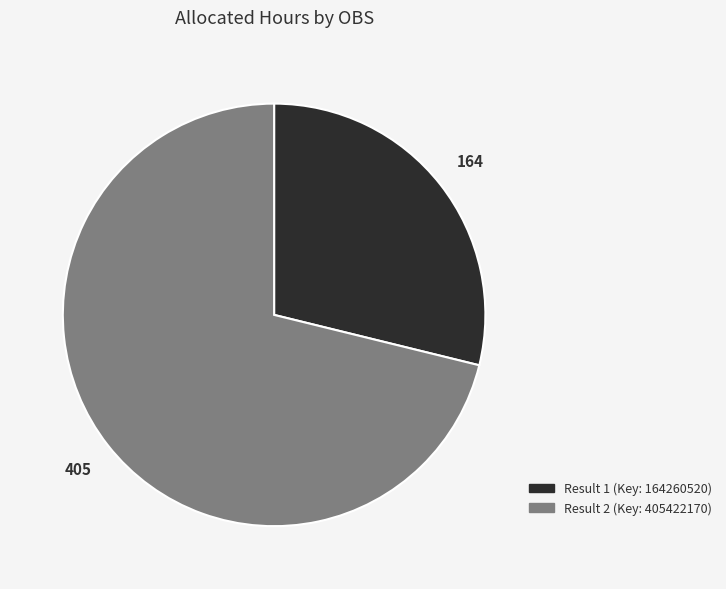

Is the sum of Result 2 (Key: 405422170) and Result 1 (Key: 164260520) greater than half?

Yes